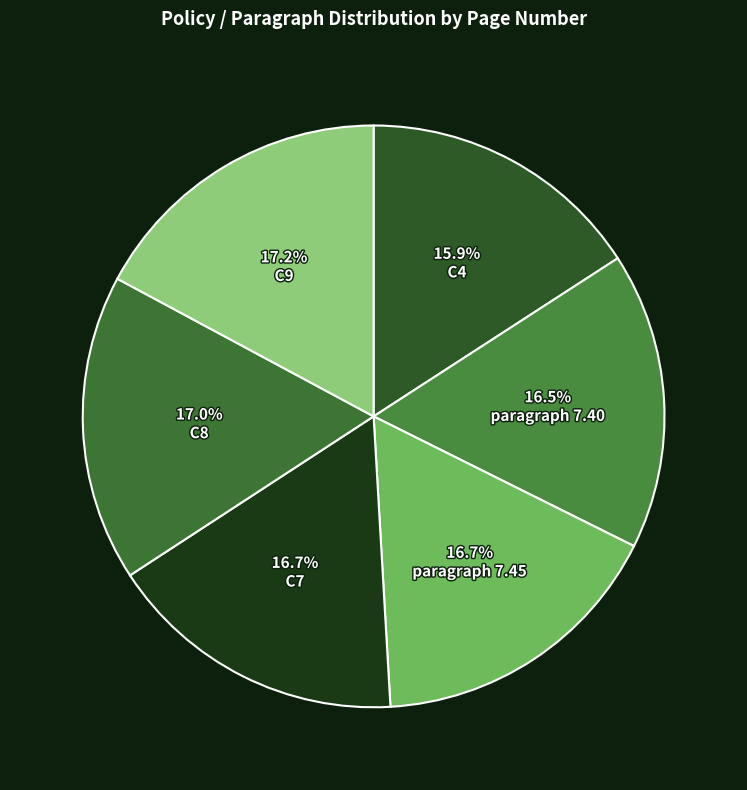

To the nearest percent, what is the difference between the largest and smallest slice percentages?

1%